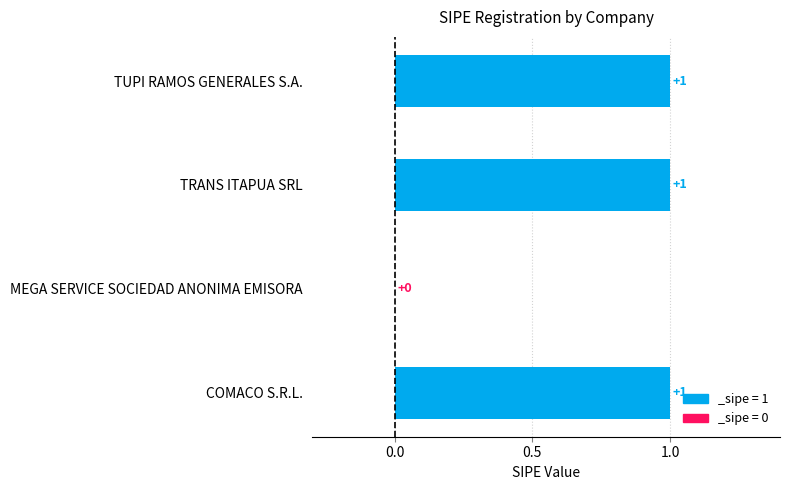

The chart shows a value of 1 at TUPI RAMOS GENERALES S.A.. True or false?

True